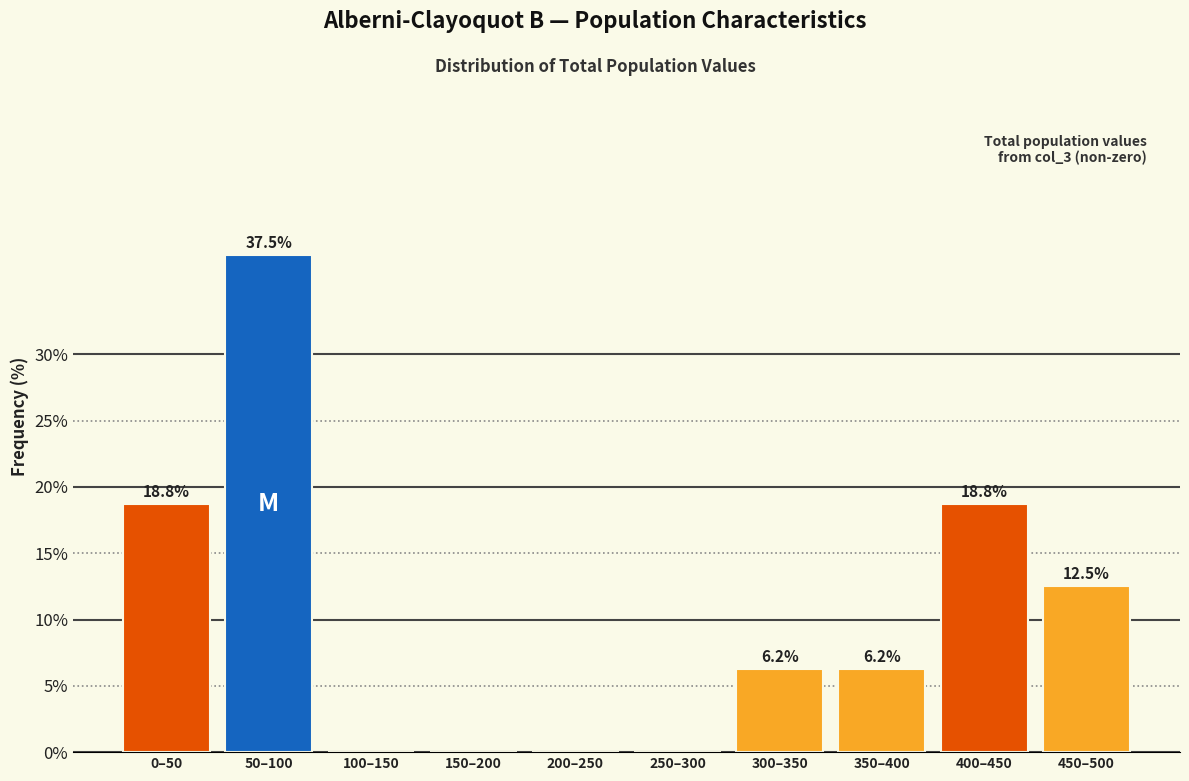

Which label corresponds to the largest value in the chart?

50–100